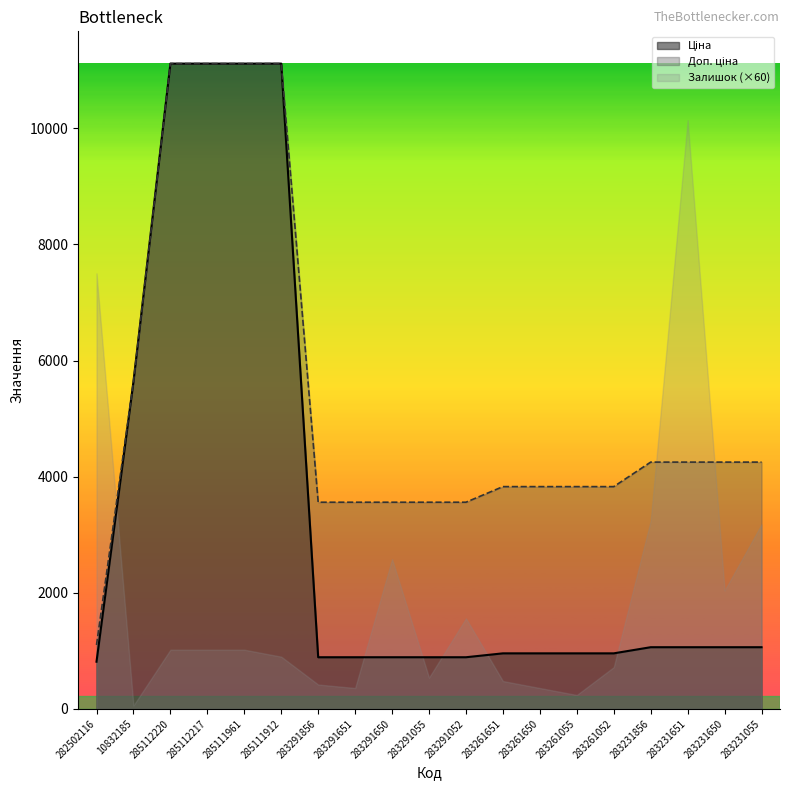

Reading right to left, what are all the values shown in this chart?

Ціна: 1062.6	1062.6	1062.6	1062.6	957.1	957.1	957.1	957.1	889.9	889.9	889.9	889.9	889.9	11113.6	11113.6	11113.6	11113.6	5636.0	813.0
Доп. ціна: 4250.5	4250.5	4250.5	4250.5	3828.4	3828.4	3828.4	3828.4	3559.7	3559.7	3559.7	3559.7	3559.7	11113.6	11113.6	11113.6	11113.6	5636.0	1101.8